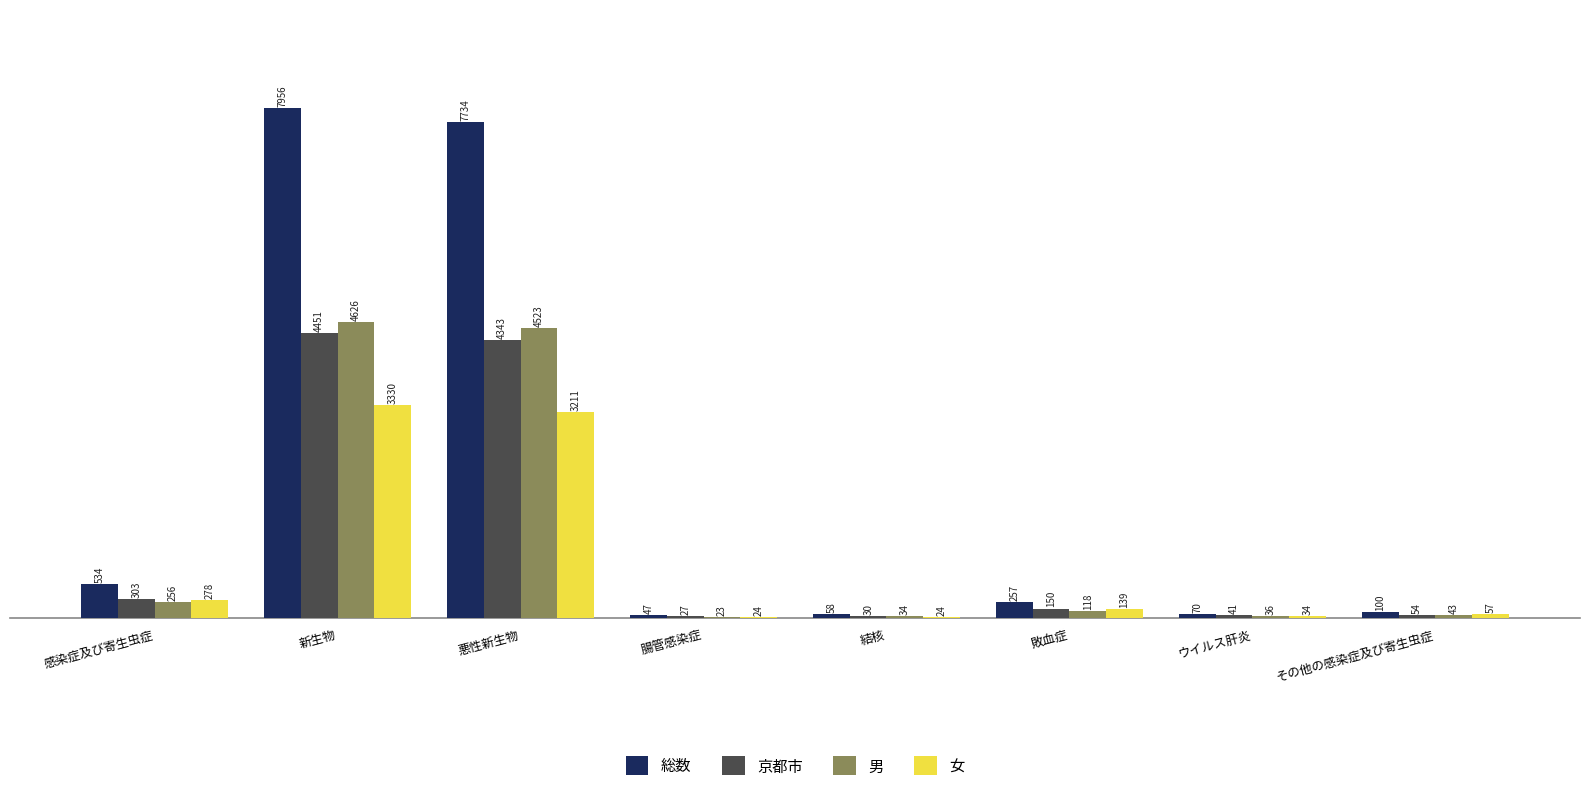

Between 腸管感染症 and 敗血症, which series saw the biggest shift?

総数